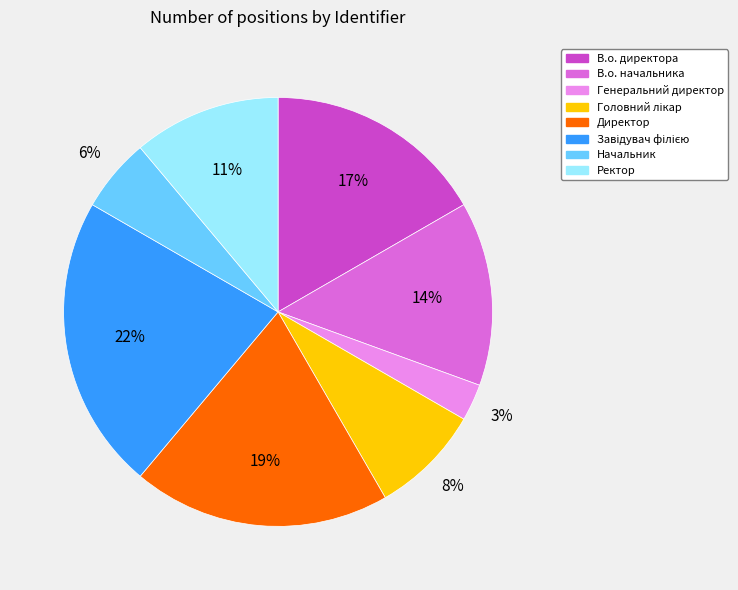

Which slice is the smallest?

Генеральний директор